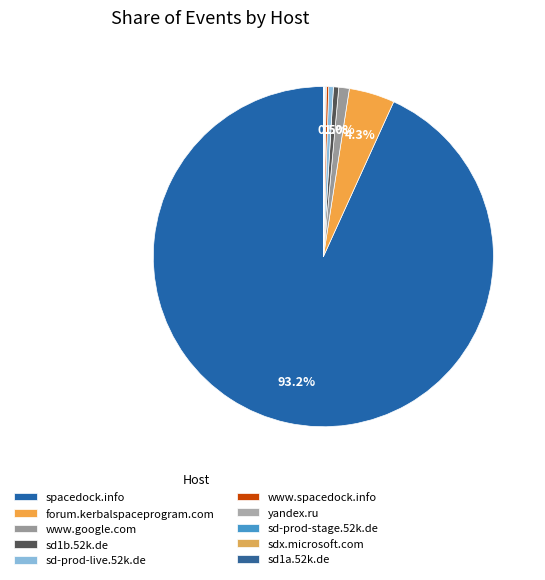

Which has a higher value, sd1b.52k.de or yandex.ru?

sd1b.52k.de